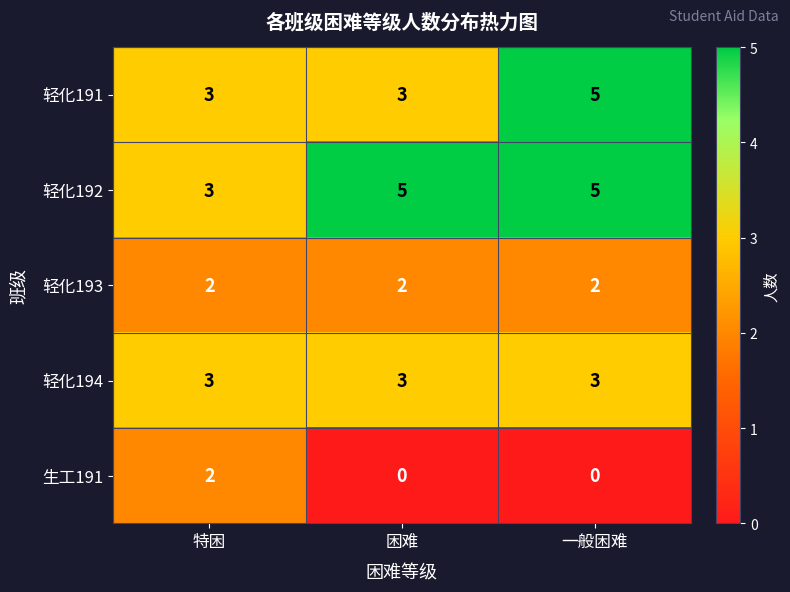

How many categories are shown in the chart?

3